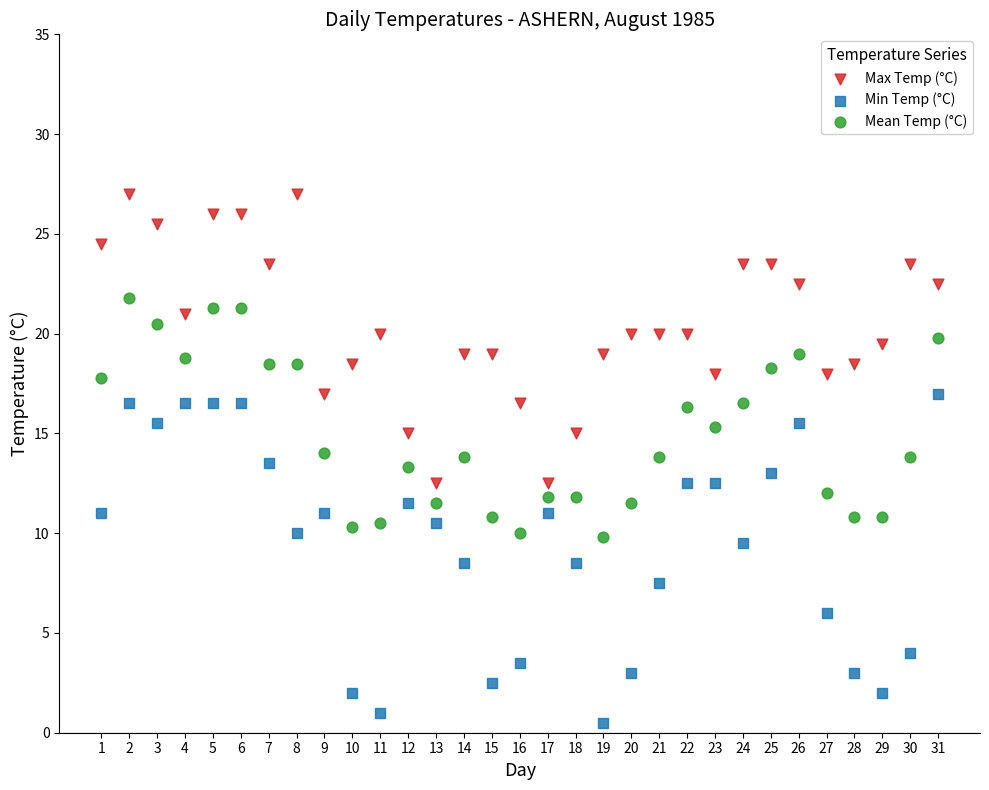

Across all data points, what is the range of Y values (max minus min)?

26.5